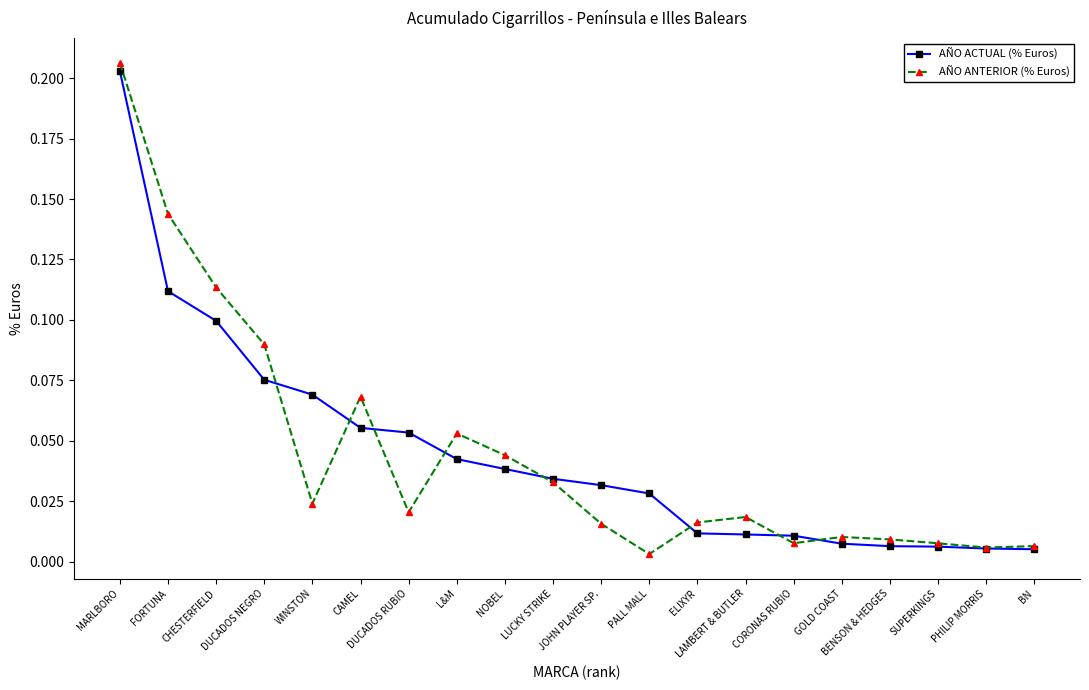

In AÑO ANTERIOR (% Euros), how many points are lower than both neighbors (excluding endpoints)?

5